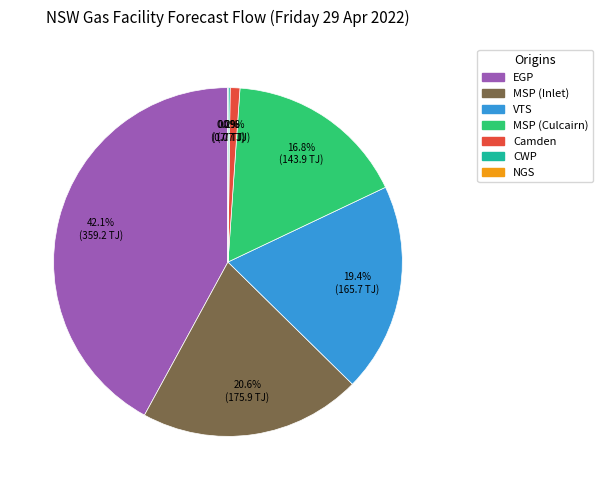

To the nearest percent, what is the average slice percentage?

14%